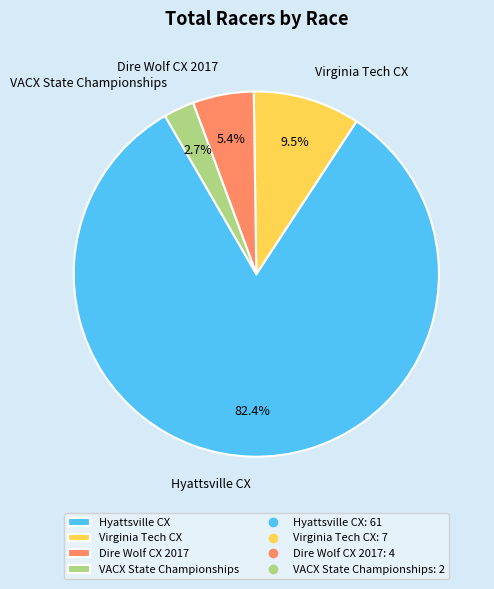

Is it true that Hyattsville CX is 75% of the pie?

False